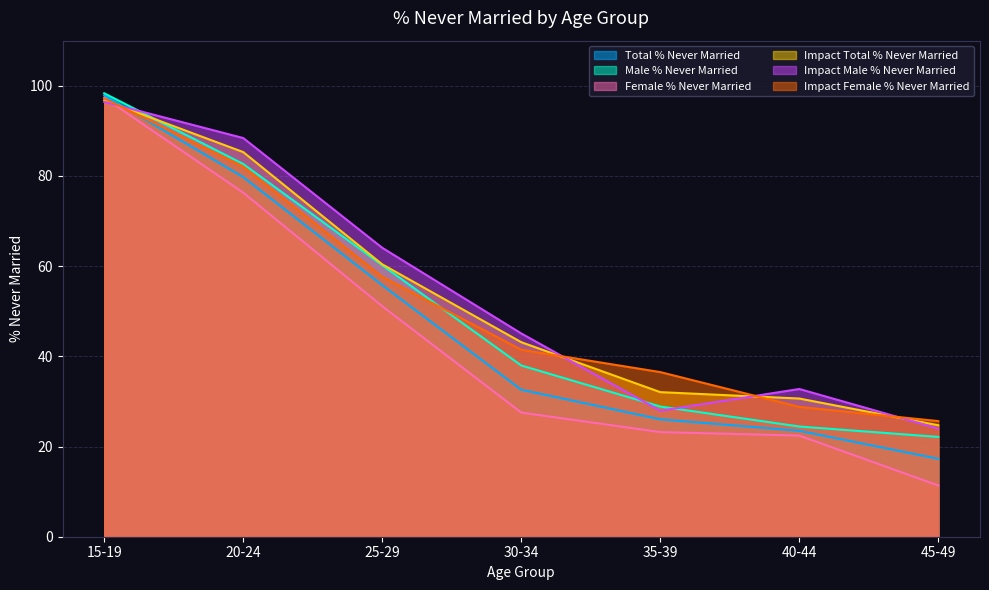

After their last crossing, which series has the higher values: Impact Male % Never Married or Impact Total % Never Married?

Impact Total % Never Married